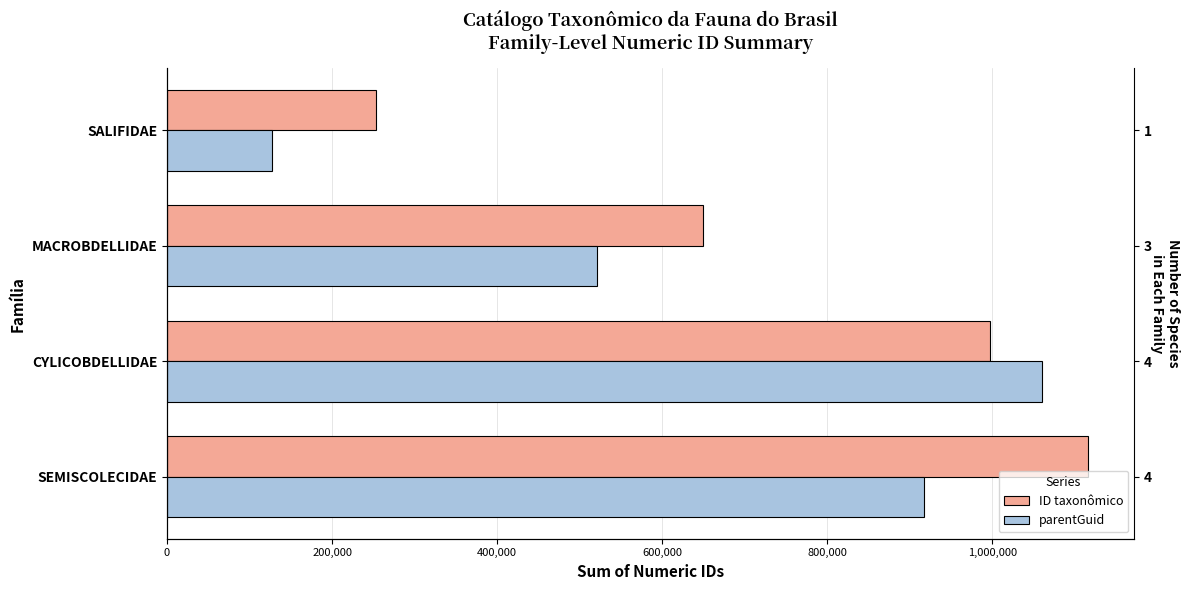

Is it true that ID taxonômico equals 1116177 at SEMISCOLECIDAE?

True